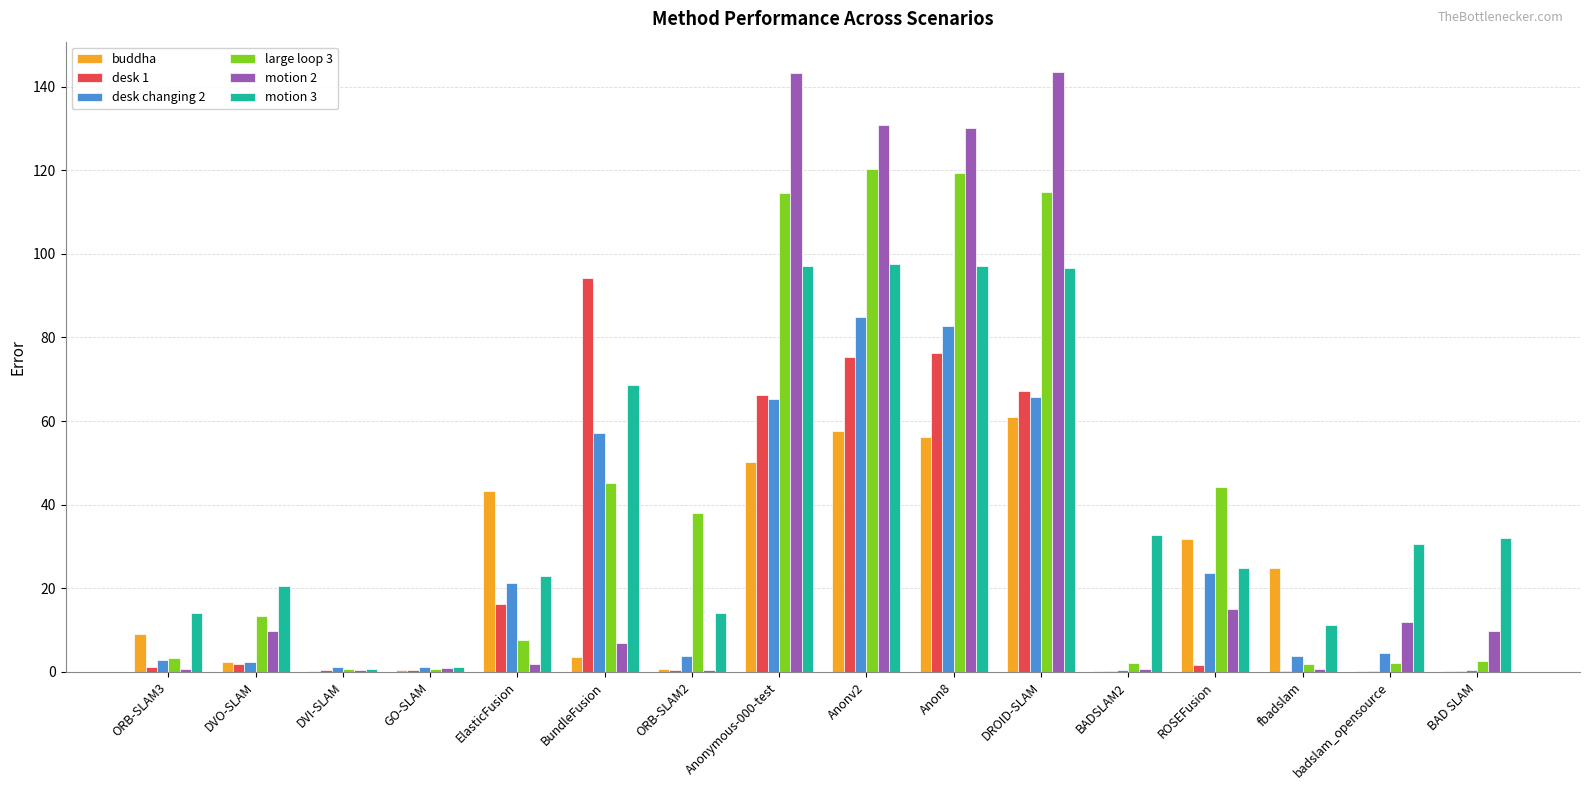

Which series has the largest total across all categories?

motion 3